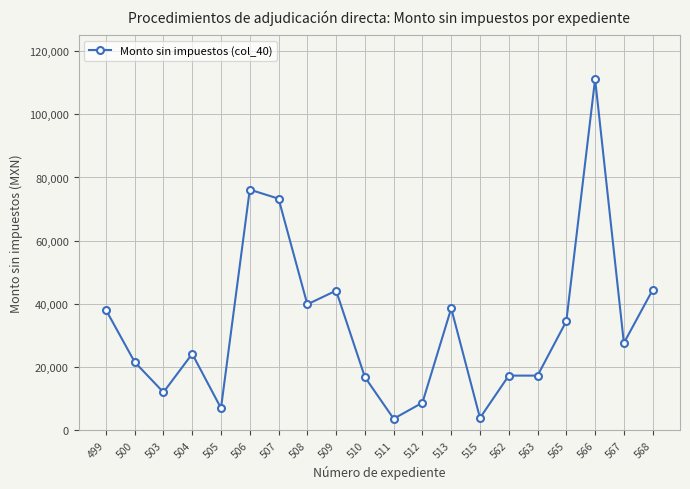

Which has a higher value, 505 or 508?

508